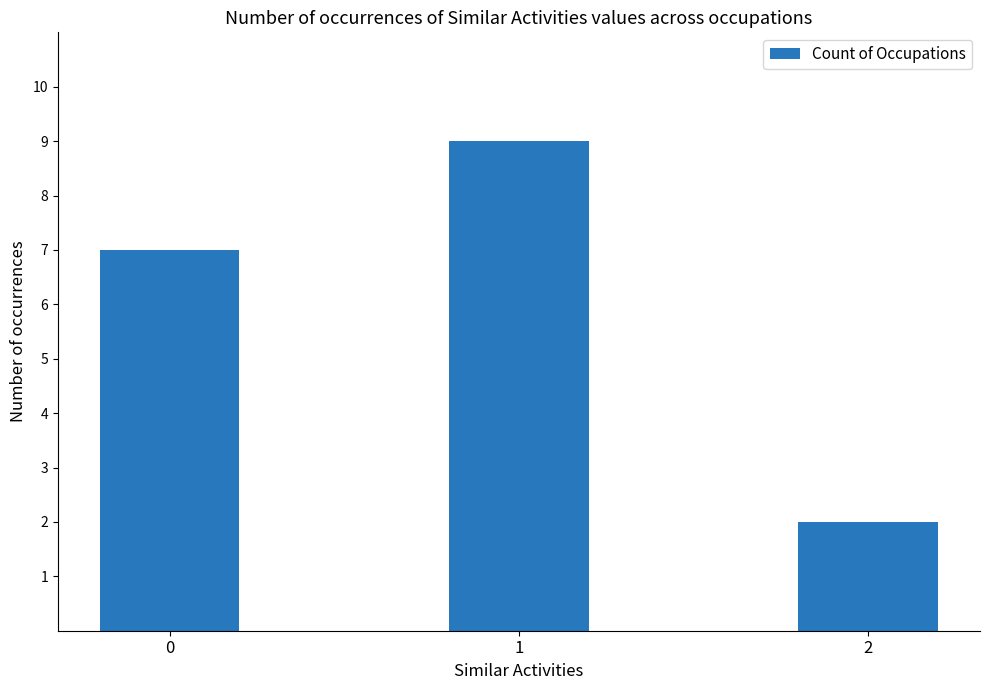

What is the difference between the values at 0 and 1?

2